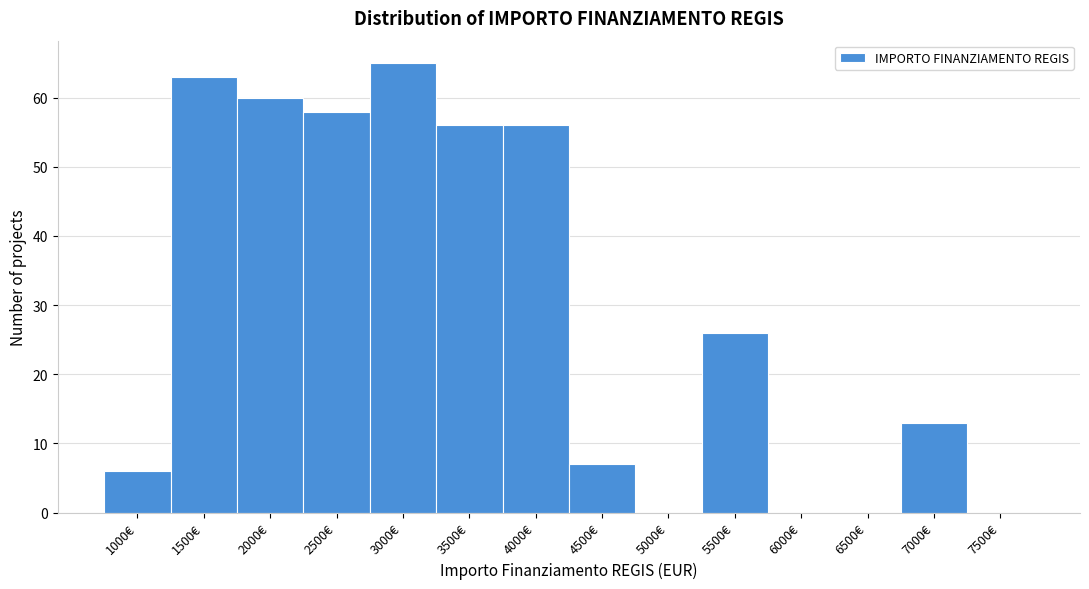

Reading left to right, extract all data points from this chart.

1000€=6	1500€=63	2000€=60	2500€=58	3000€=65	3500€=56	4000€=56	4500€=7	5000€=0	5500€=26	6000€=0	6500€=0	7000€=13	7500€=0